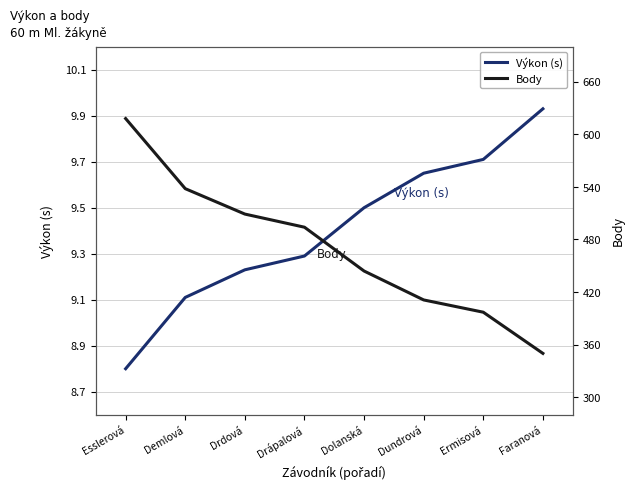

True or false: Výkon (s) and Body cross at least once.

False